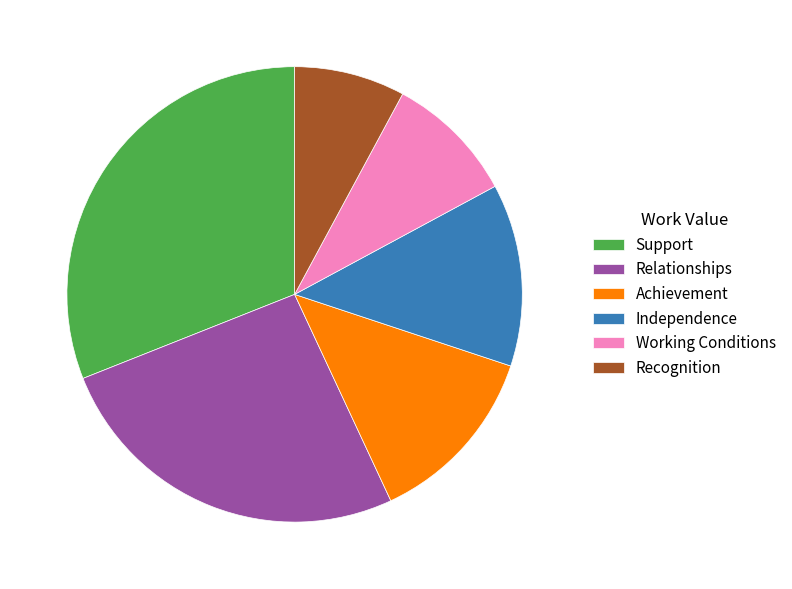

Which category has the biggest portion of the pie?

Support